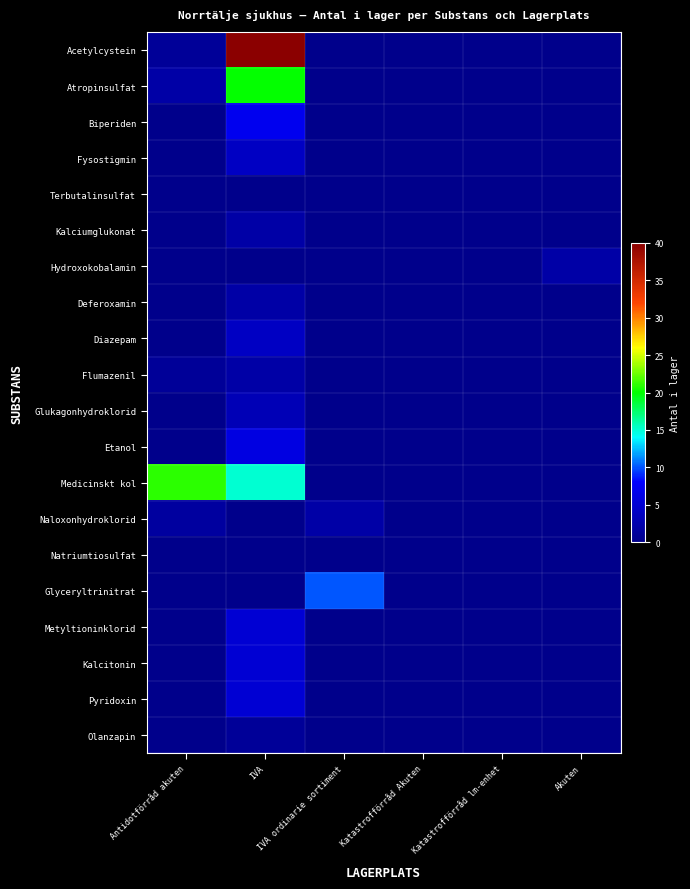

Count the number of categories in the chart.

6